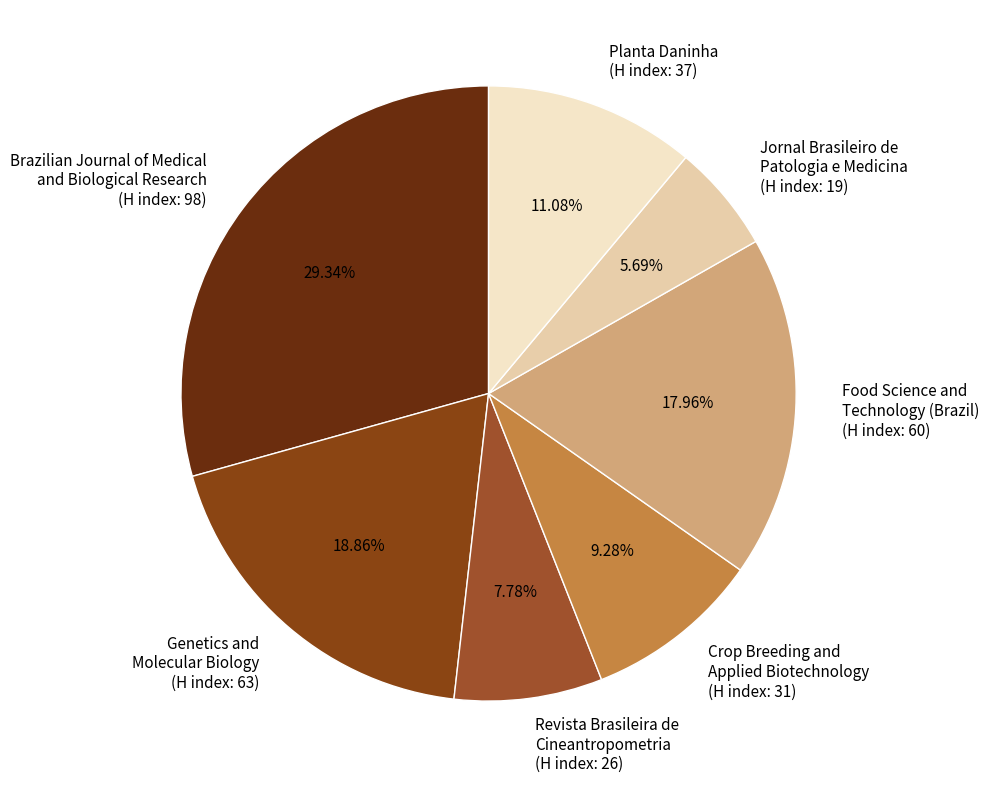

Is the sum of Genetics and Molecular Biology (H index: 63) and Planta Daninha (H index: 37) greater than half?

No